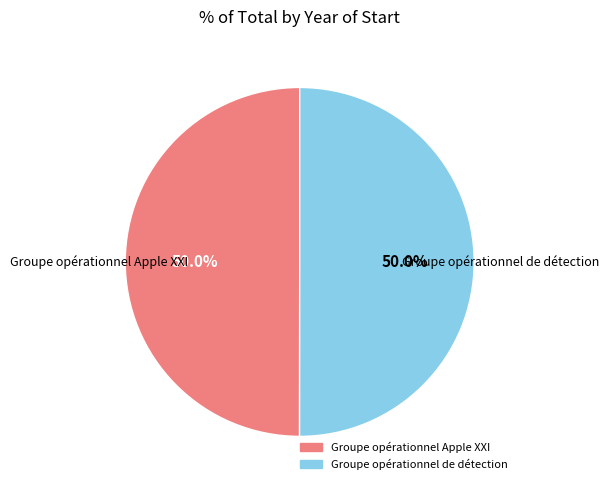

Combined, do Groupe opérationnel Apple XXI and Groupe opérationnel de détection account for over 50%?

Yes